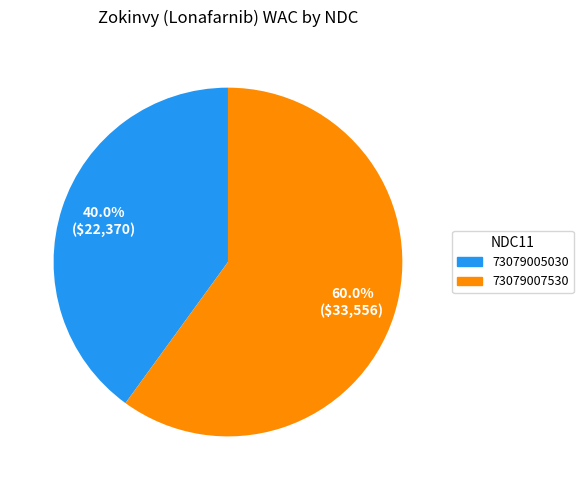

Is it true that 73079007530 is 65% of the pie?

False